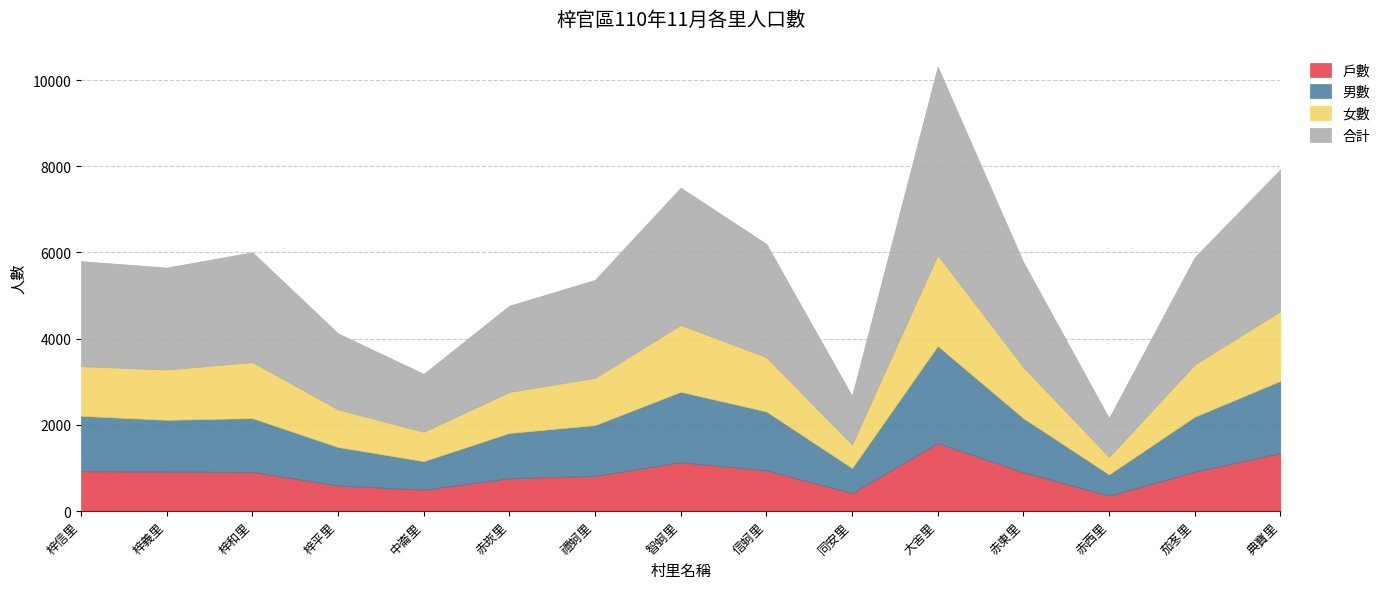

At 梓平里, list the series in order from smallest to largest.

戶數, 女數, 男數, 合計